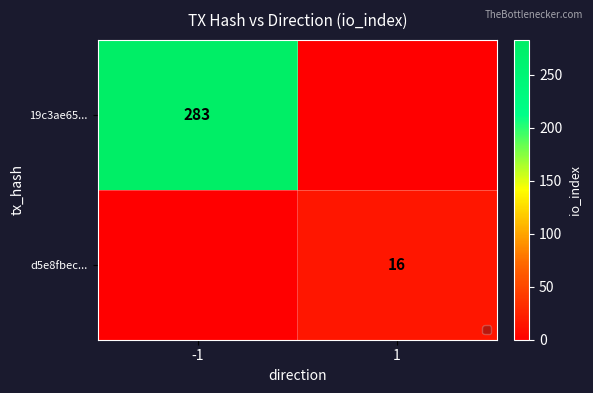

At which category is the sum across all series the highest?

-1